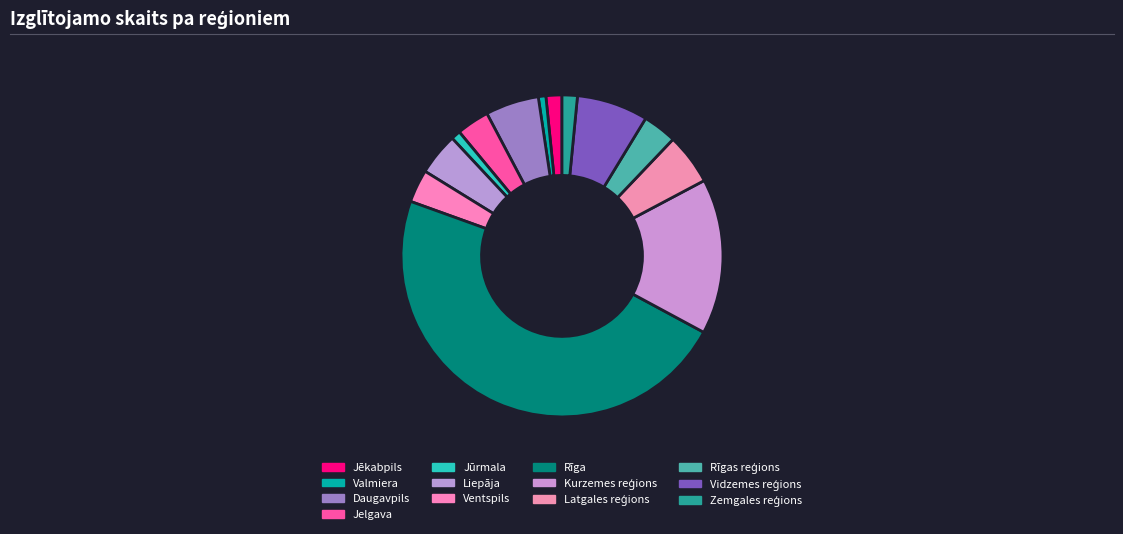

True or false: Ventspils accounts for 12% of the total.

False